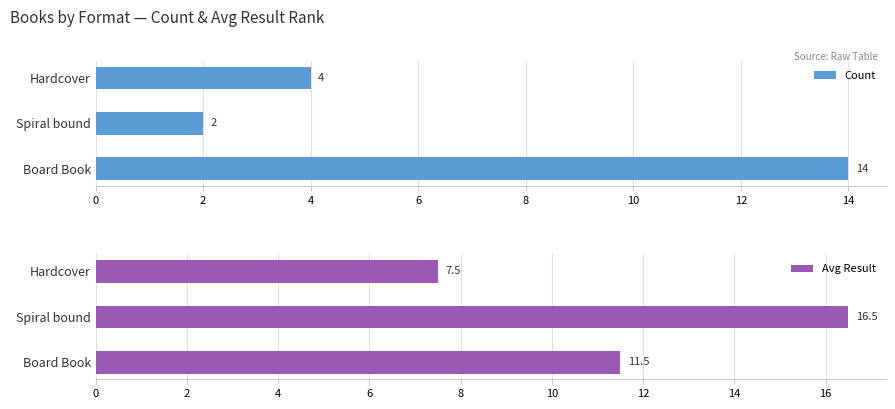

Count the Count values in the range 2 to 14.

3